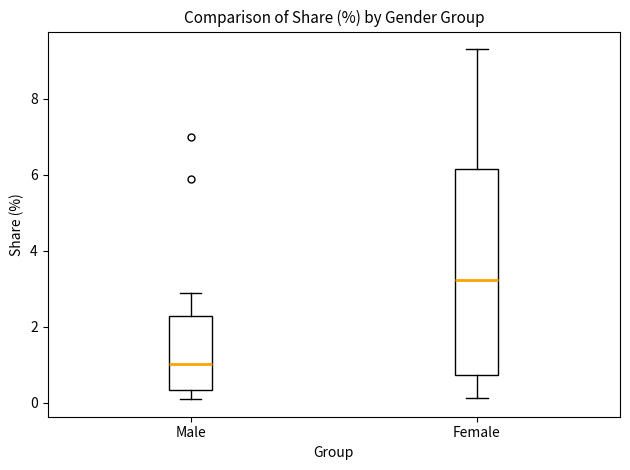

Reading left to right, transcribe this box plot: for each box, give where its median line is, the range the box spans, and where its two whiskers end, as read against the y-axis. The values are not printed on the chart, so give them approximately, as read against the axis.

Male: median 1.0, box 0.4 to 2.2, whiskers 0.0 to 2.8
Female: median 3.2, box 0.8 to 6.2, whiskers 0.2 to 9.4